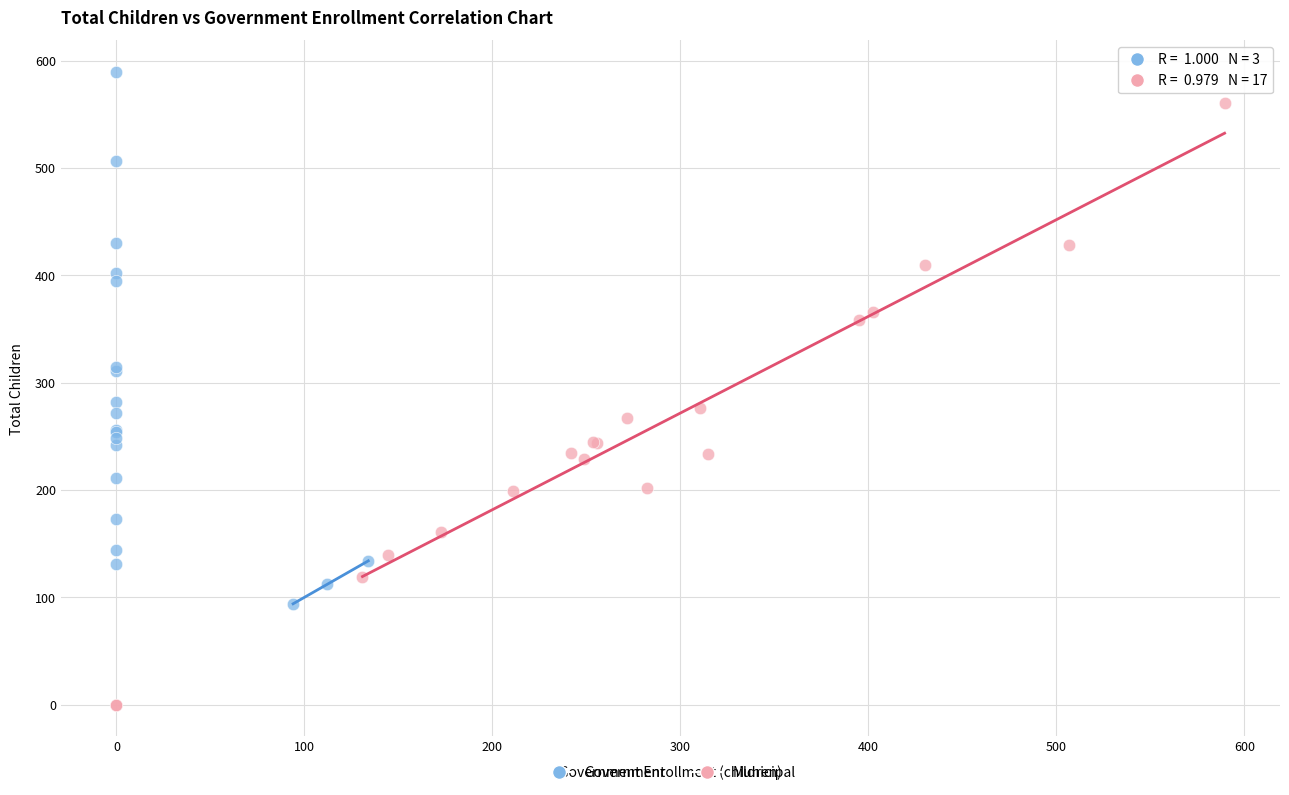

Which series has the widest spread of Y values?

Municipal